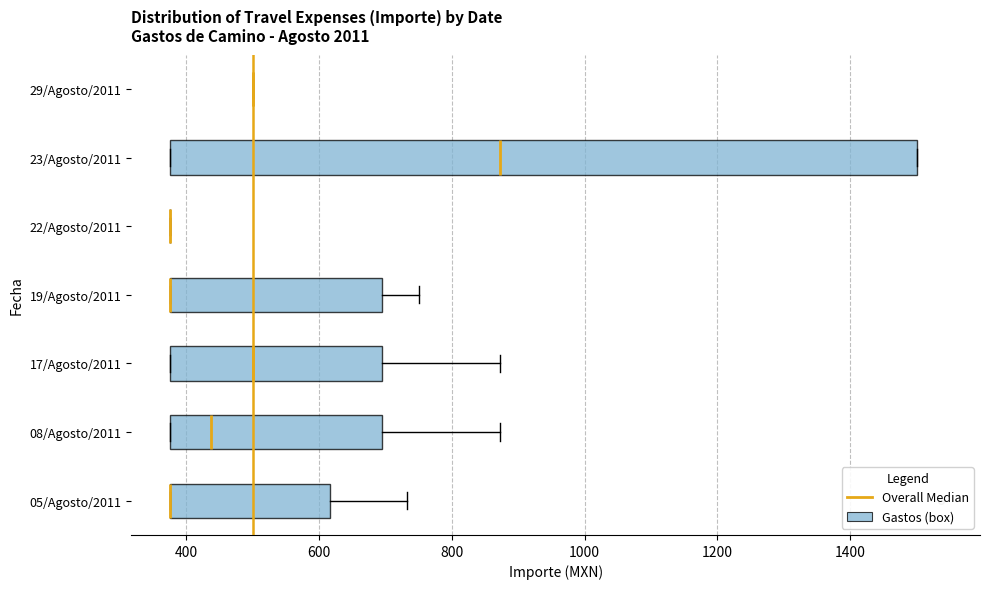

Reading bottom to top, transcribe this box plot: for each box, give where its median line is, the range the box spans, and where its two whiskers end, as read against the x-axis. The values are not printed on the chart, so give them approximately, as read against the axis.

05/Agosto/2011: median 380 (drawn on the box's left edge), box 380 to 620, whiskers 380 to 740
08/Agosto/2011: median 440, box 380 to 700, whiskers 380 to 880
17/Agosto/2011: median 500, box 380 to 700, whiskers 380 to 880
19/Agosto/2011: median 380 (drawn on the box's left edge), box 380 to 700, whiskers 380 to 760
22/Agosto/2011: box collapsed to a line at 380, whiskers 380 to 380
23/Agosto/2011: median 880, box 380 to 1500, whiskers 380 to 1500
29/Agosto/2011: box collapsed to a line at 500, whiskers 500 to 500